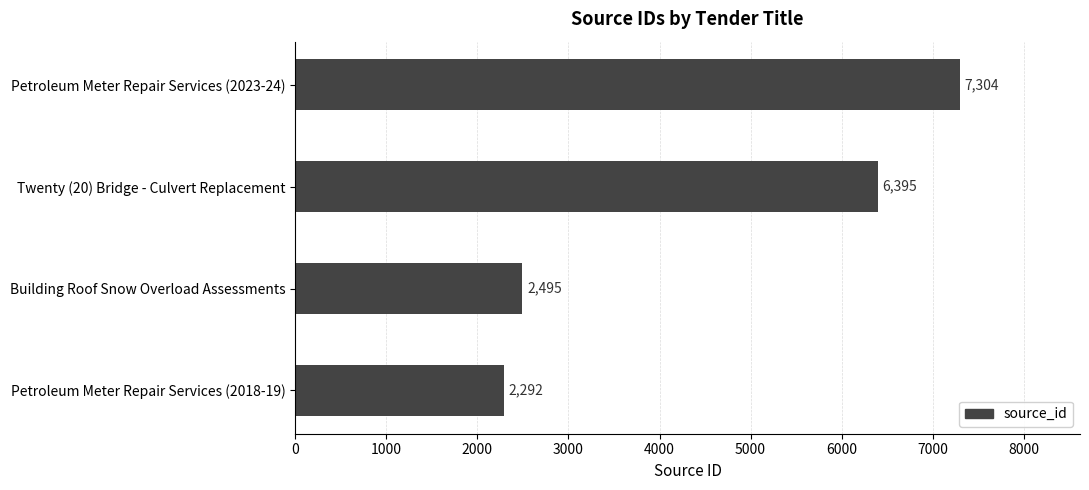

How many data points does each series have?

4